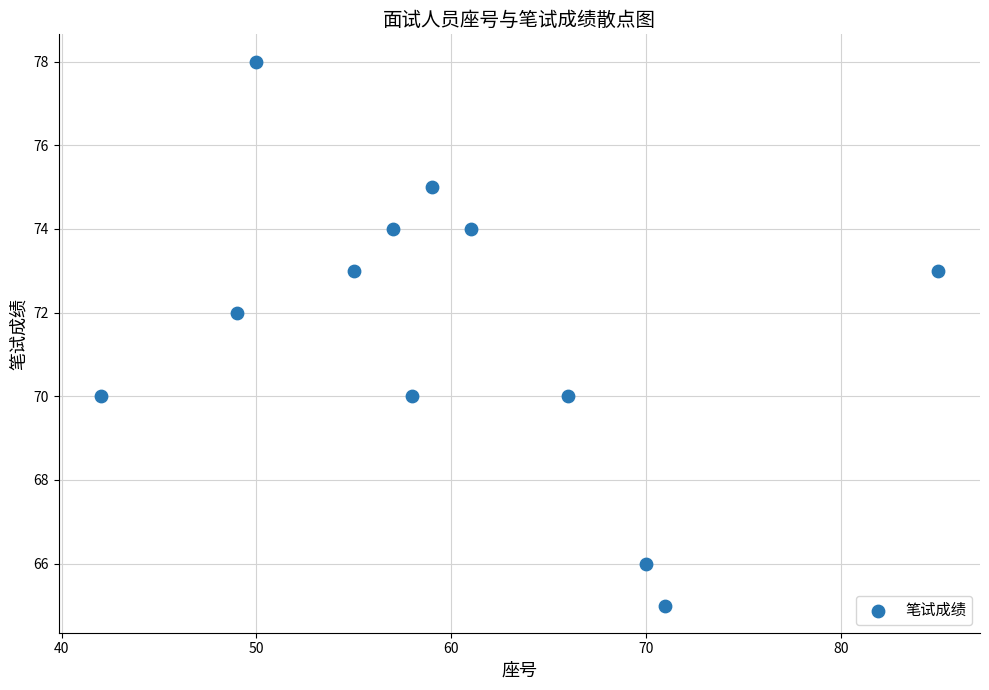

What is the average Y value?

72